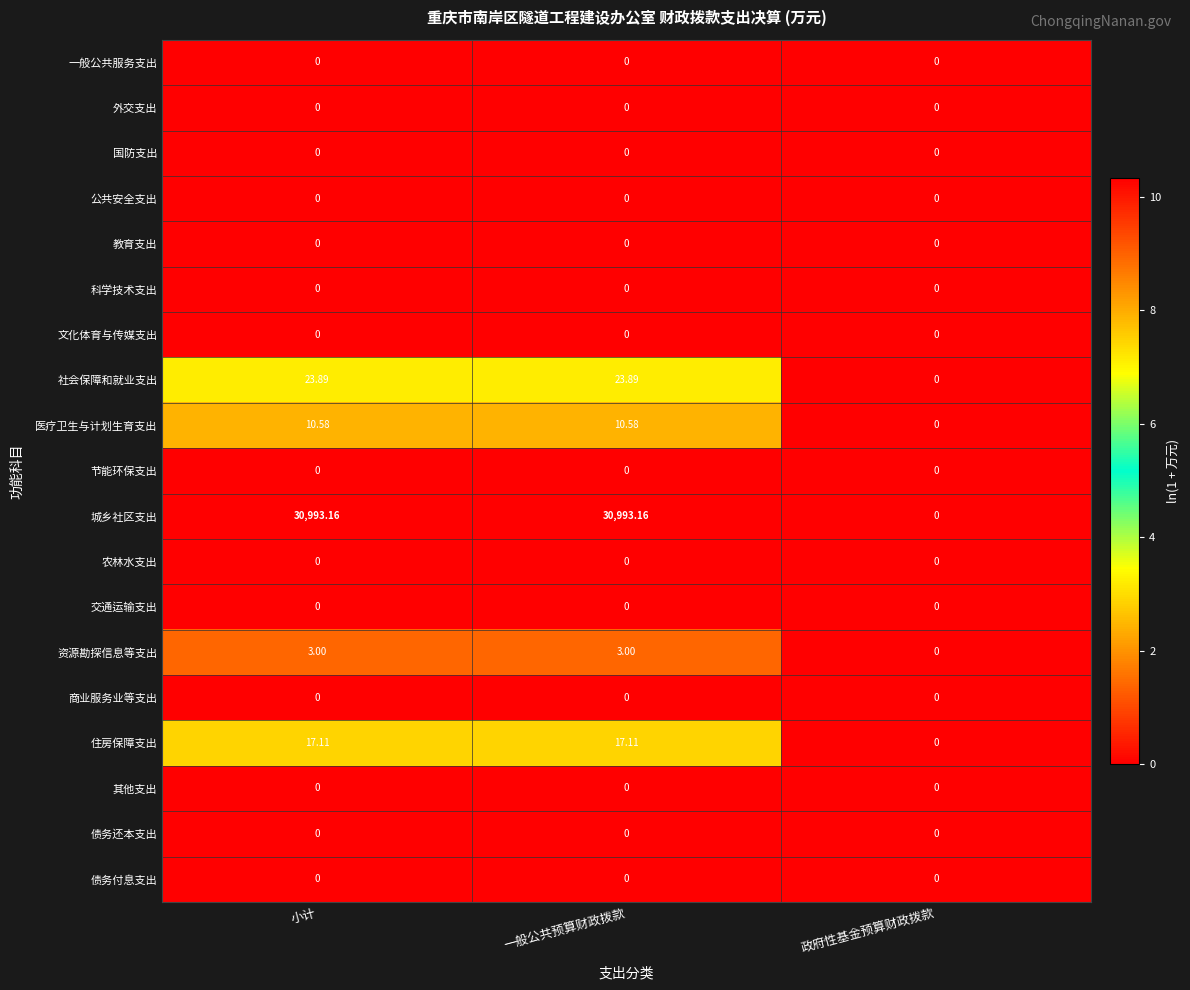

Between 小计 and 政府性基金预算财政拨款, which series saw the biggest shift?

城乡社区支出